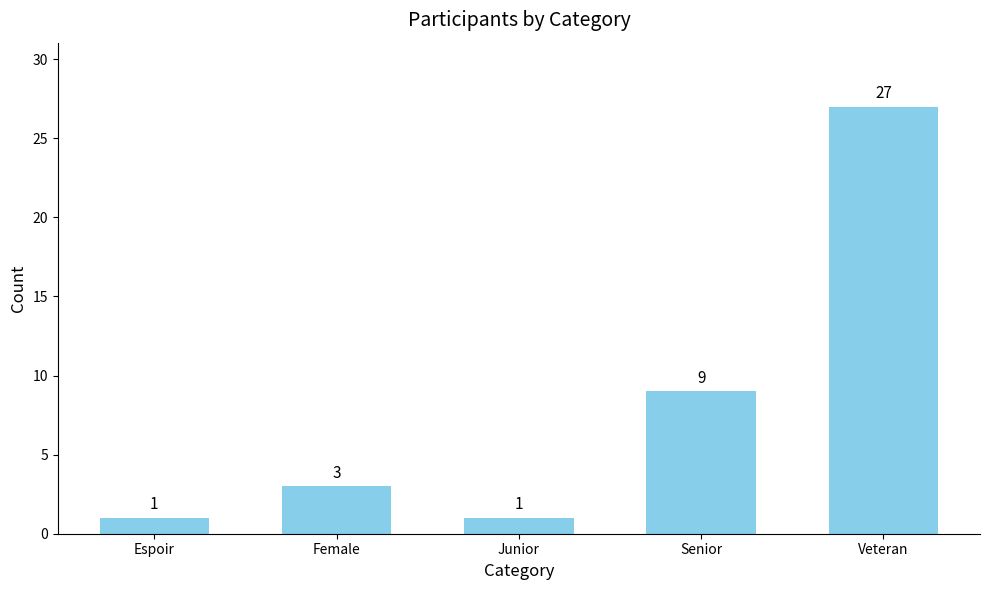

Reading right to left, extract all data points from this chart.

27	9	1	3	1